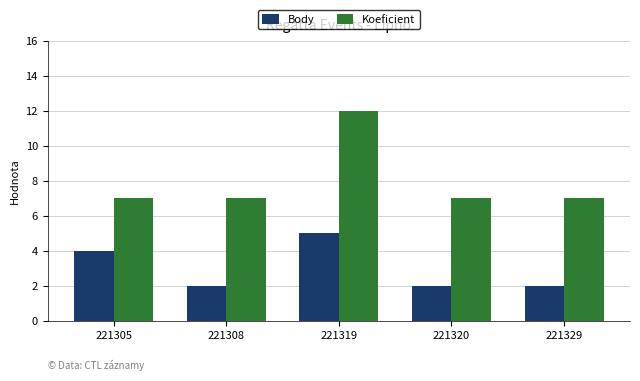

How many bars are there in total?

10